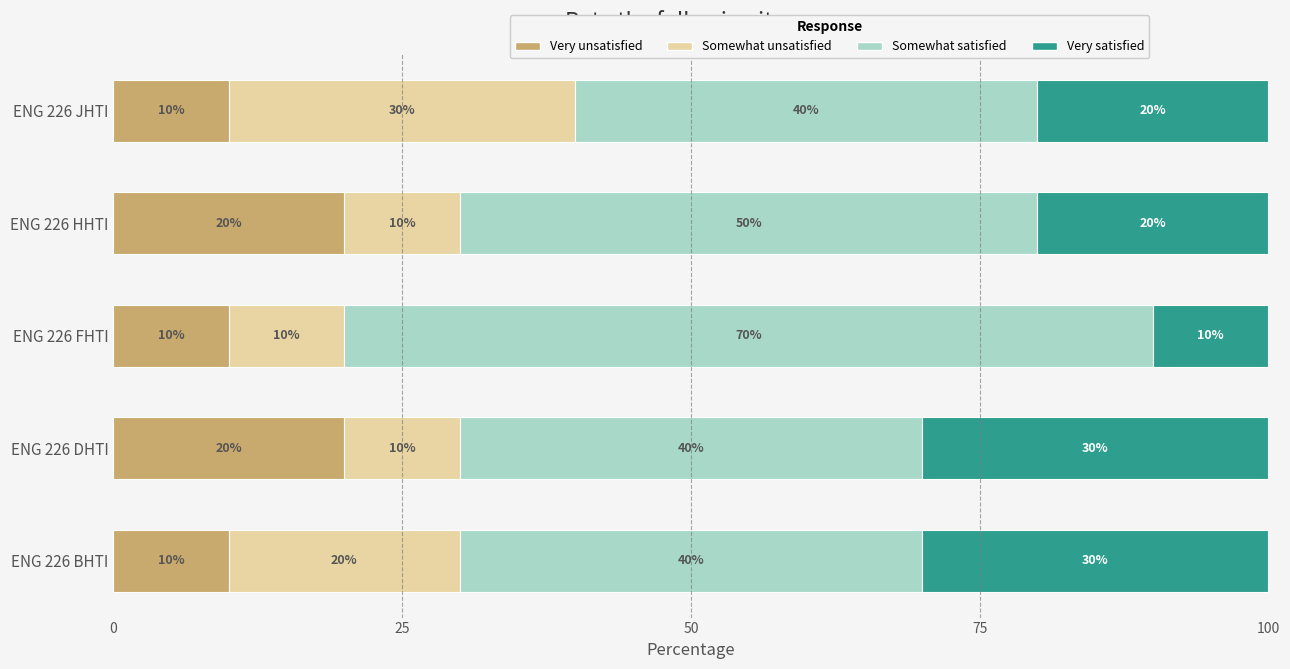

How many series are shown in this chart?

4